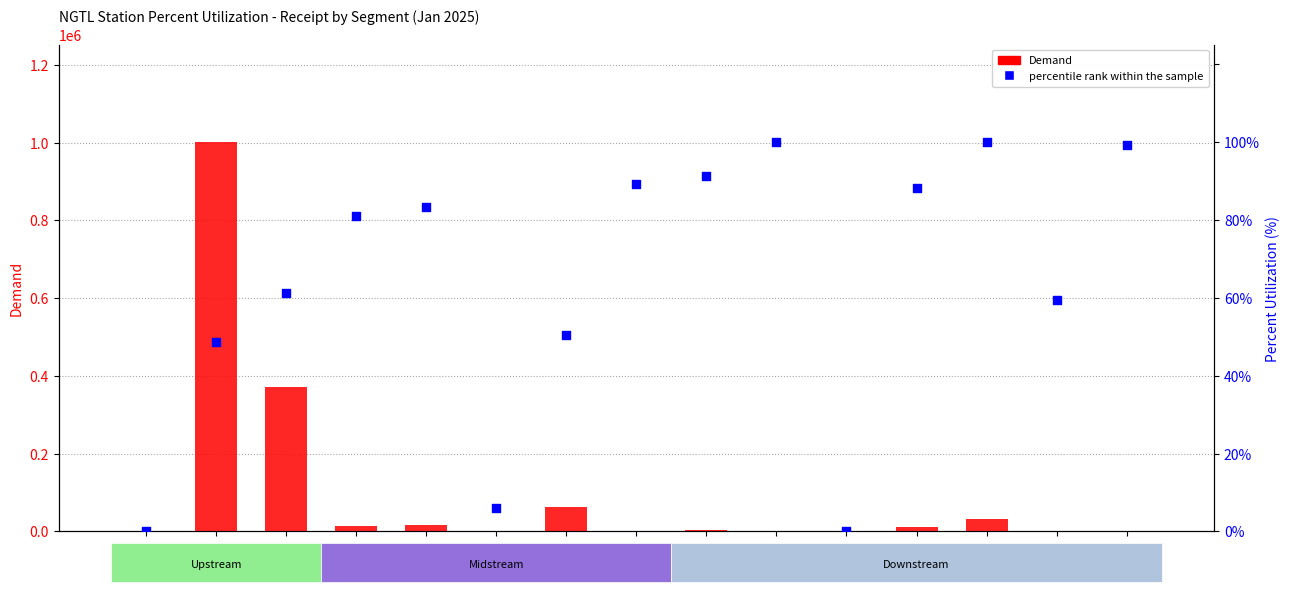

Which series has the largest total across all categories?

Demand